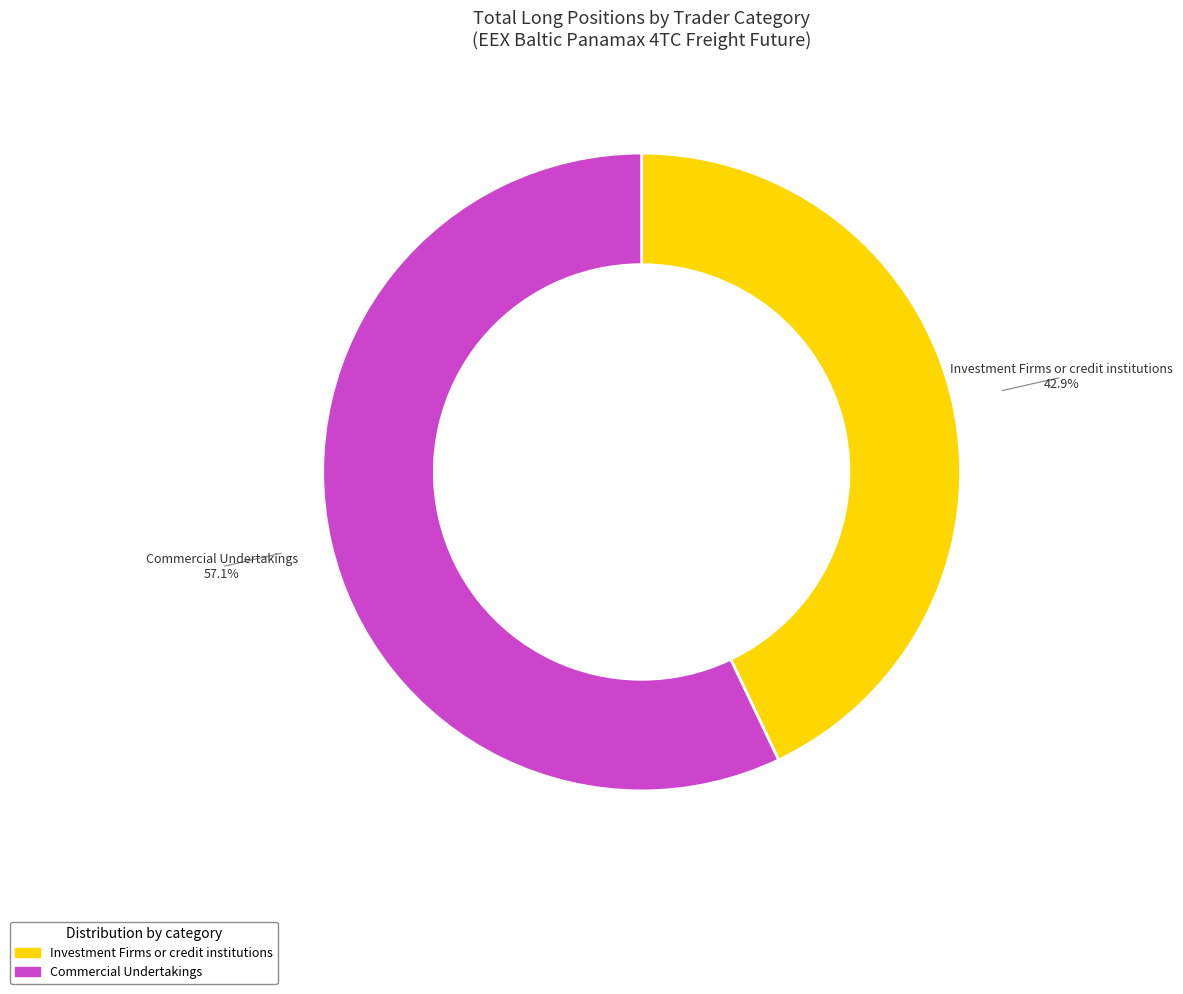

Is there any slice that represents more than half of the pie?

Yes